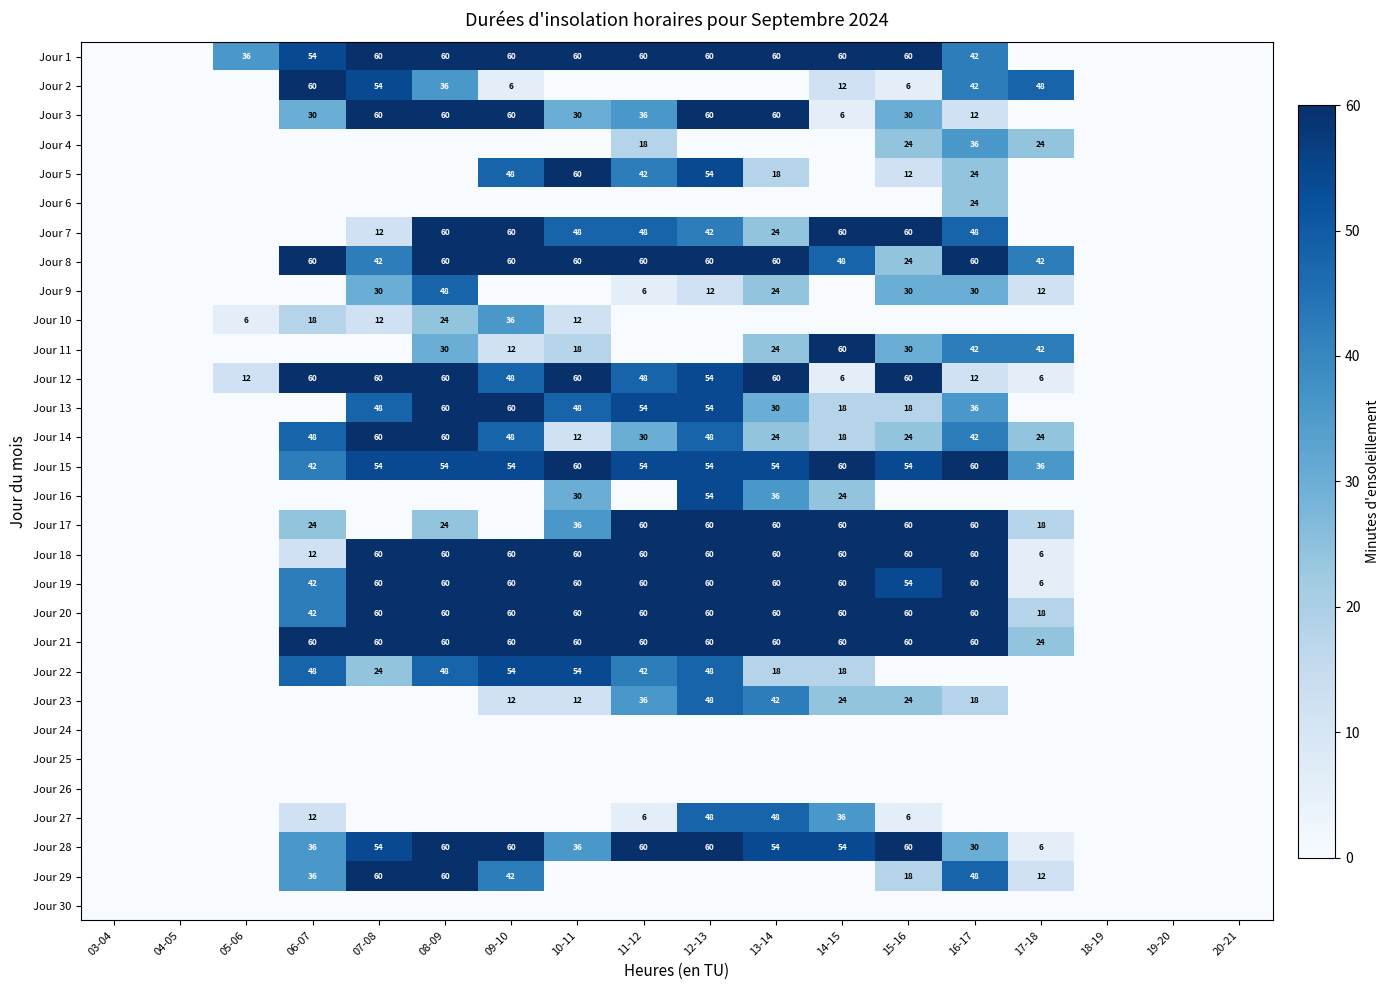

The Jour 11 series shows 12 at 09-10. True or false?

True